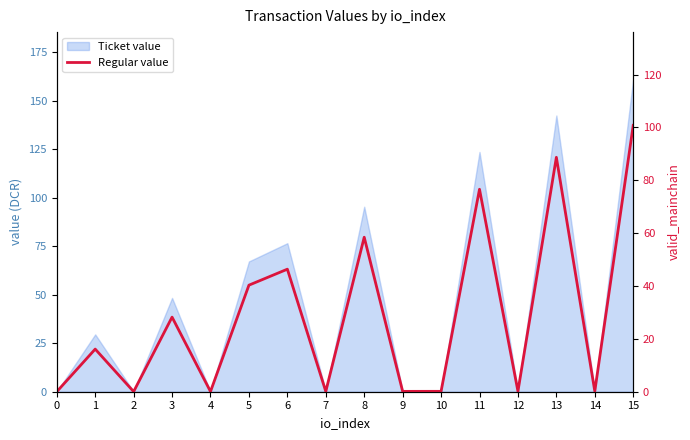

What is the value of the 13th point from the left?

0.2